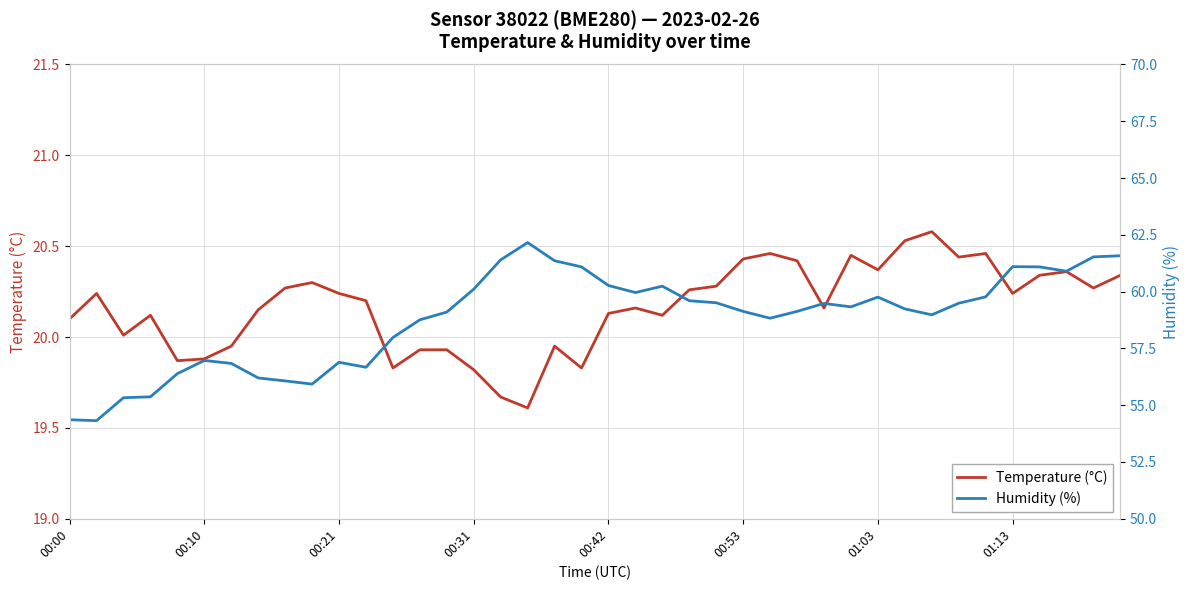

What is the sum of all Temperature (°C) values?

806.7